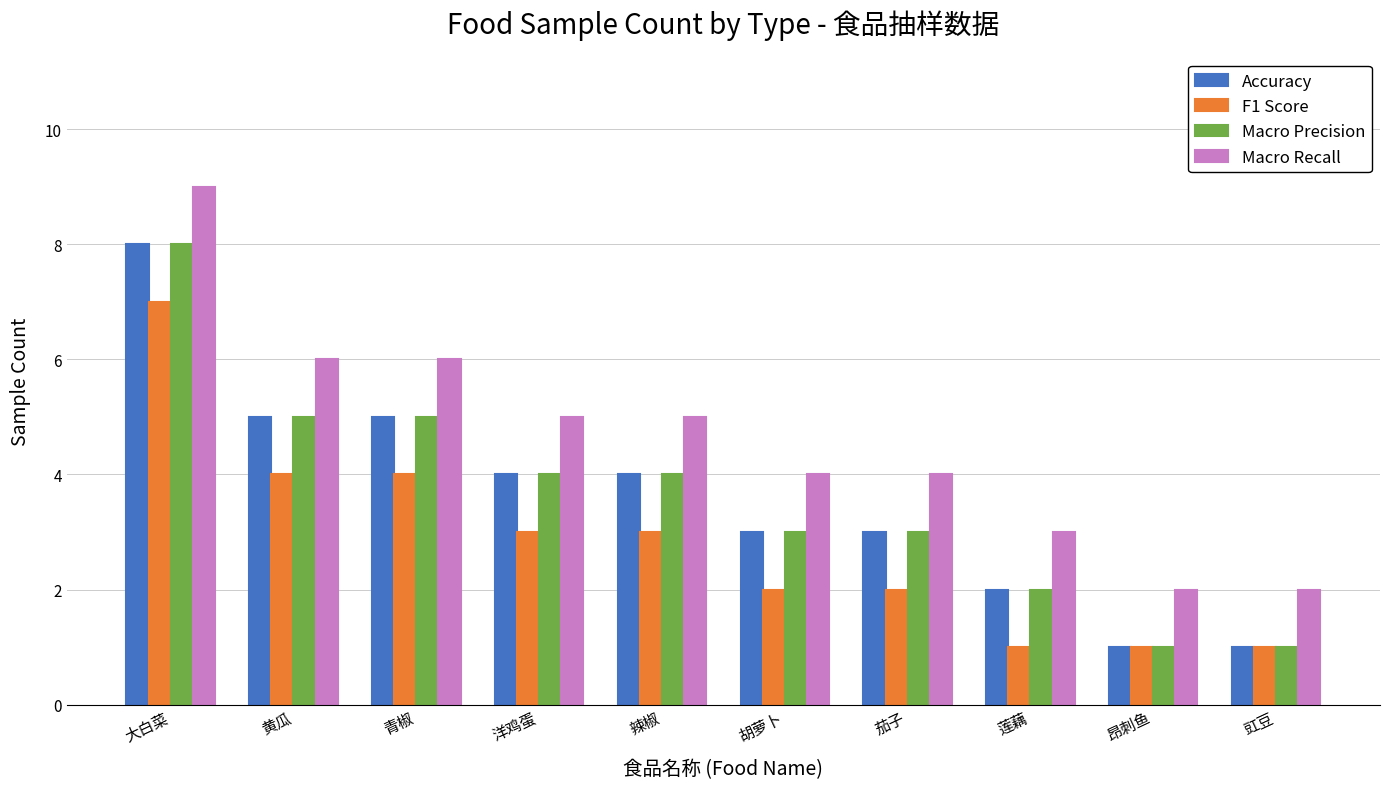

Reading right to left, list all the values displayed in this chart.

Accuracy: 豇豆=1	昂刺鱼=1	莲藕=2	茄子=3	胡萝卜=3	辣椒=4	洋鸡蛋=4	青椒=5	黄瓜=5	大白菜=8
F1 Score: 豇豆=1	昂刺鱼=1	莲藕=1	茄子=2	胡萝卜=2	辣椒=3	洋鸡蛋=3	青椒=4	黄瓜=4	大白菜=7
Macro Precision: 豇豆=1	昂刺鱼=1	莲藕=2	茄子=3	胡萝卜=3	辣椒=4	洋鸡蛋=4	青椒=5	黄瓜=5	大白菜=8
Macro Recall: 豇豆=2	昂刺鱼=2	莲藕=3	茄子=4	胡萝卜=4	辣椒=5	洋鸡蛋=5	青椒=6	黄瓜=6	大白菜=9